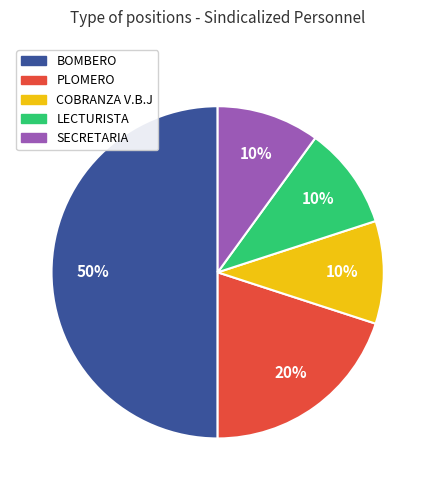

Count the number of slices in the pie.

5